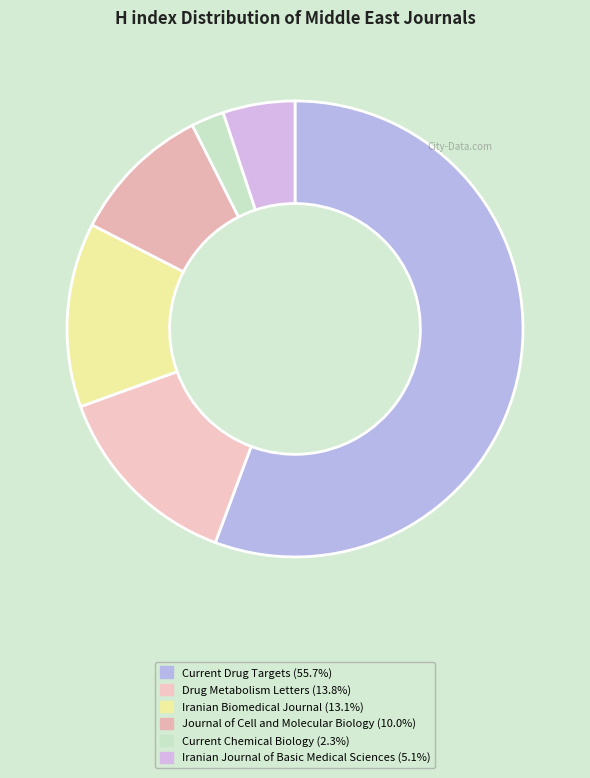

Do Iranian Journal of Basic Medical Sciences and Current Chemical Biology together represent more than half of the pie?

No